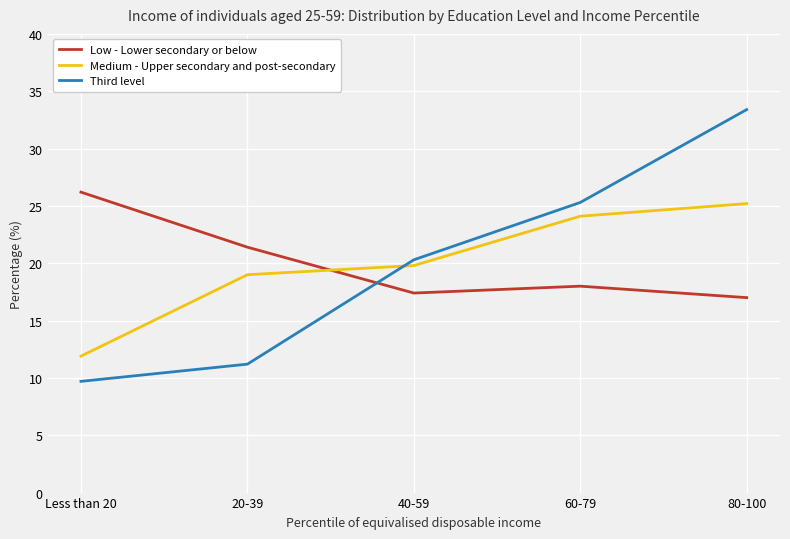

What position from the left is 80-100?

5